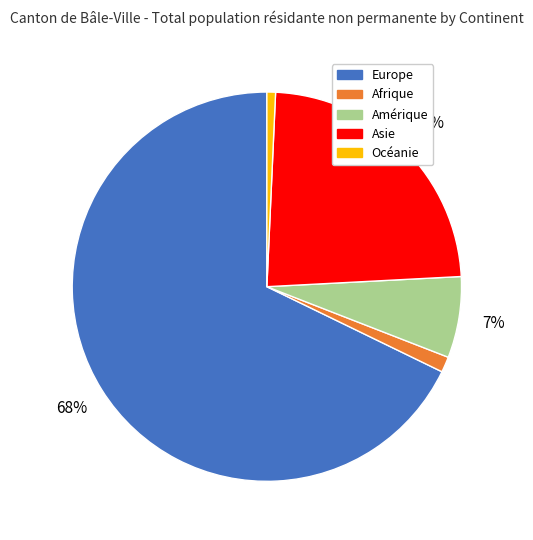

To the nearest percent, what is the average slice percentage?

20%